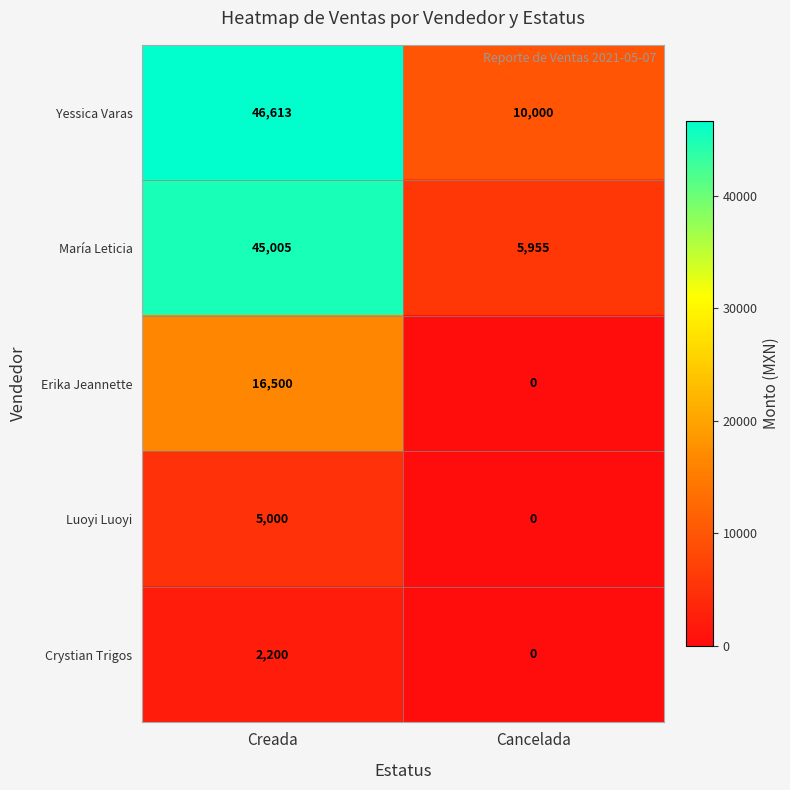

What is the approximate value of Crystian Trigos at Creada, to the nearest 100?

2200